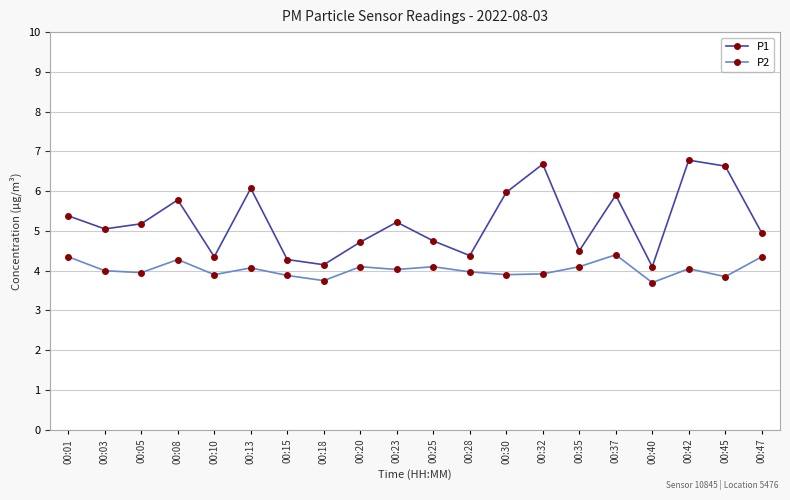

What is the value of the P1 point at the 15th from the left?

4.5